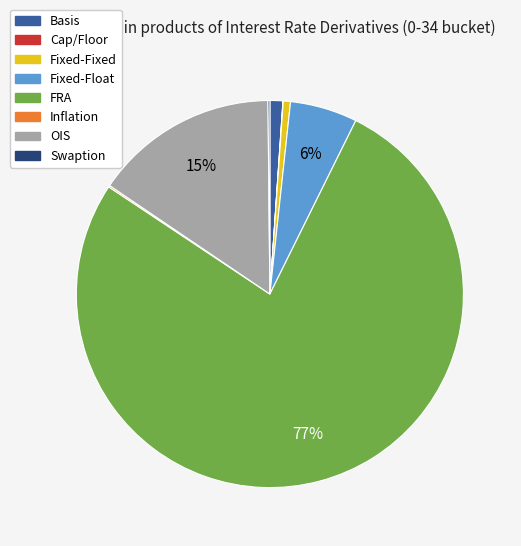

Combined, do Fixed-Float and FRA account for over 50%?

Yes